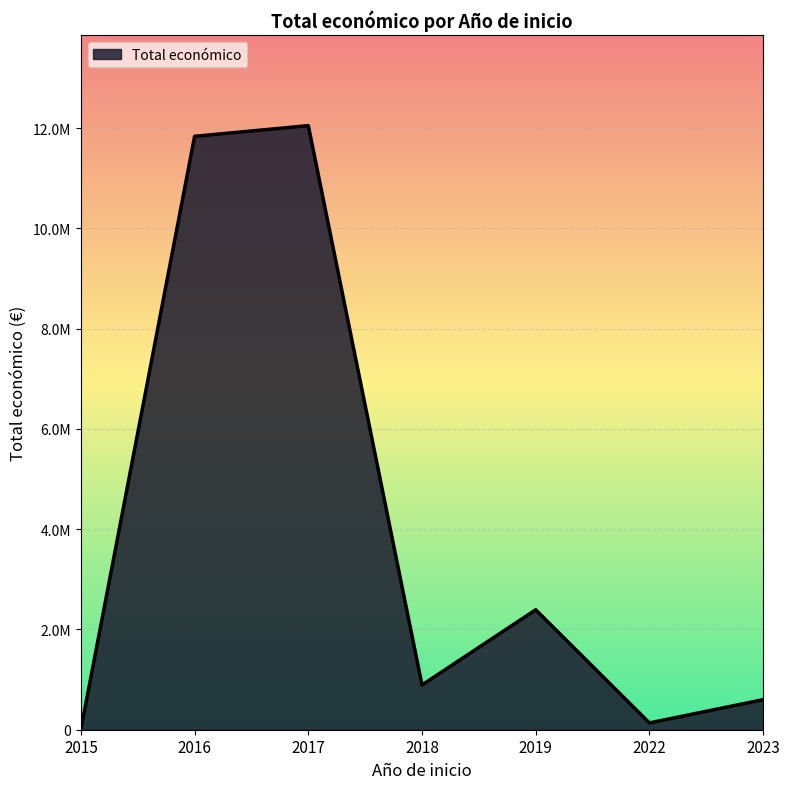

What is the smallest value displayed?

4870